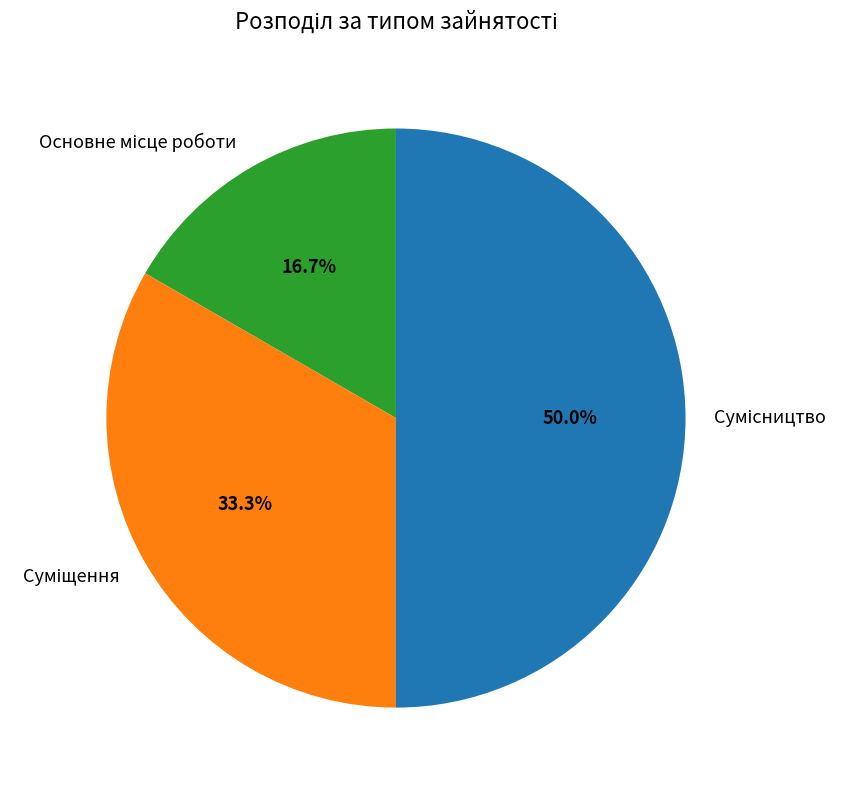

What is the smallest slice in the pie chart?

Основне місце роботи